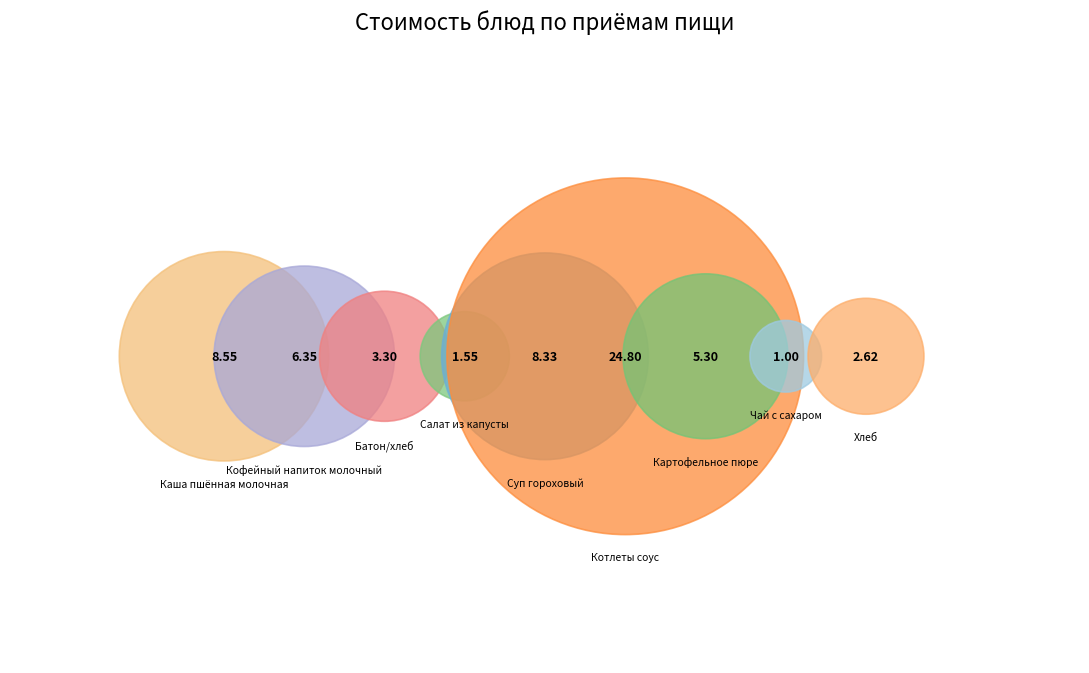

Which has a higher value, Чай с сахаром or Хлеб?

Хлеб